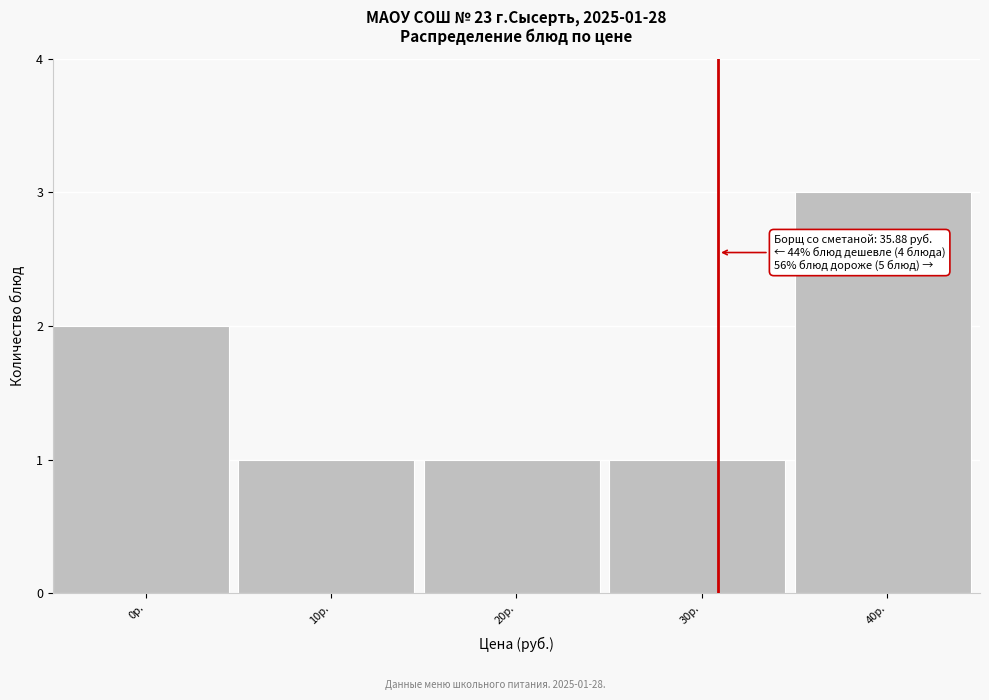

Reading left to right, what are all the values shown in this chart?

2	1	1	1	3